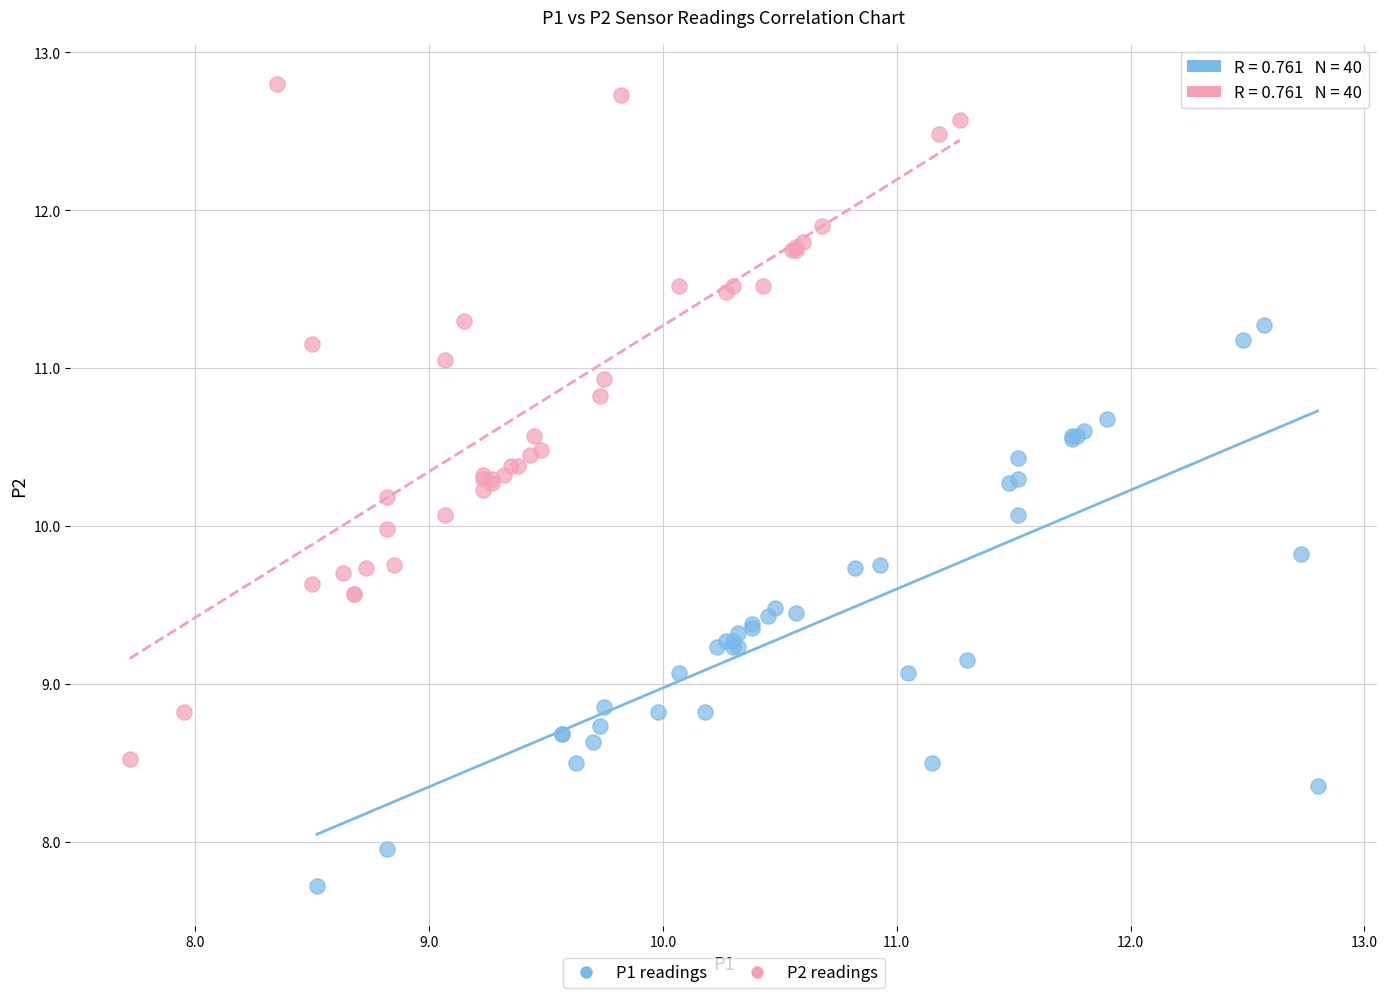

Which series contains the highest Y value?

P2 readings